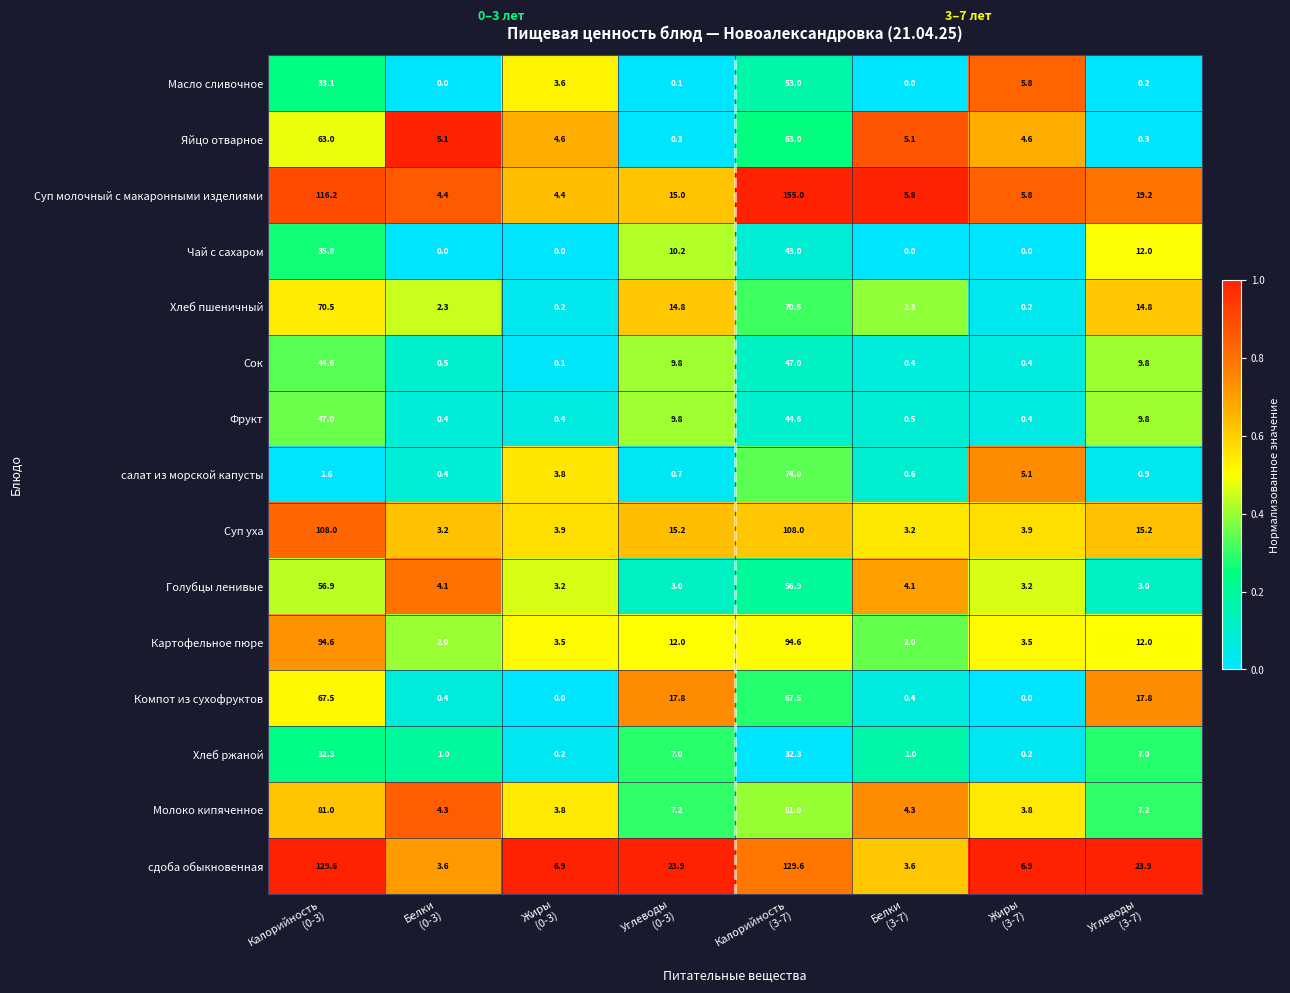

What is the greatest value displayed?

155.0